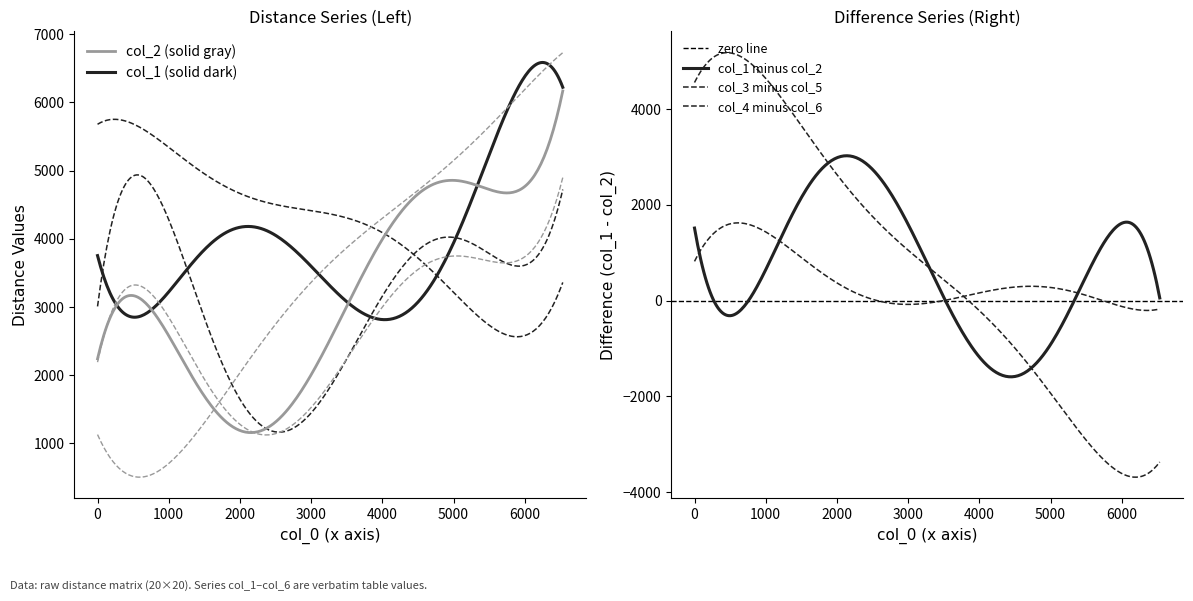

At which label does col_3 first exceed 3402?

1